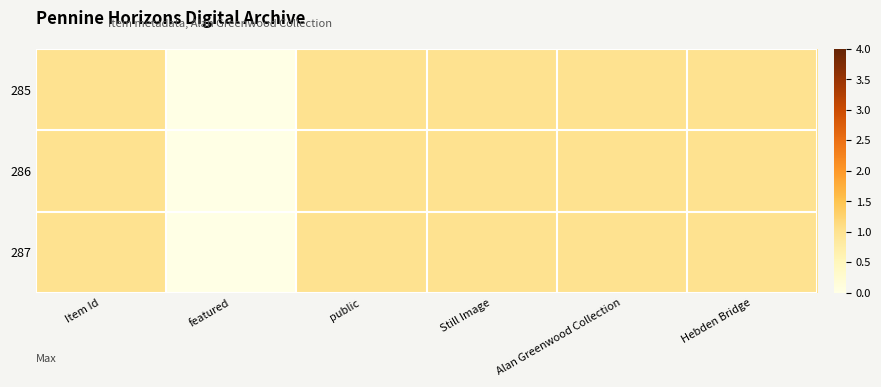

What is the total value across all series at Hebden Bridge?

3